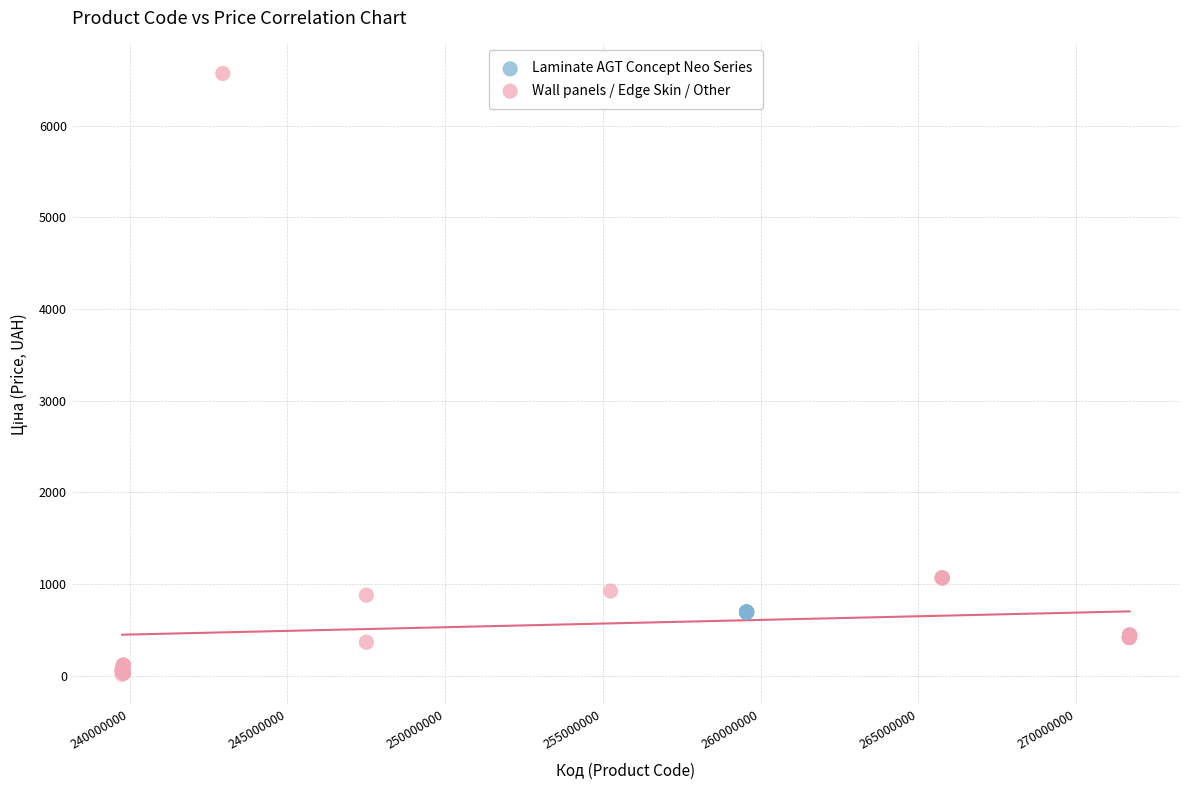

Which series contains the lowest Y value?

Wall panels / Edge Skin / Other